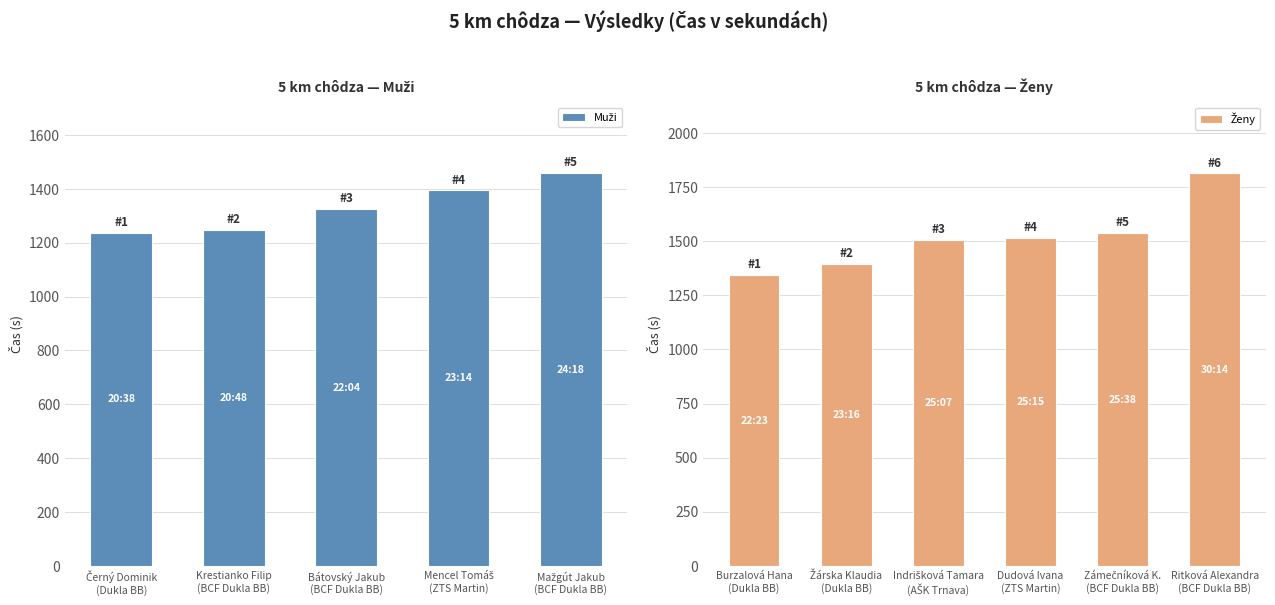

Read the value at Bátovský Jakub
(BCF Dukla BB), to the nearest 5.

1325